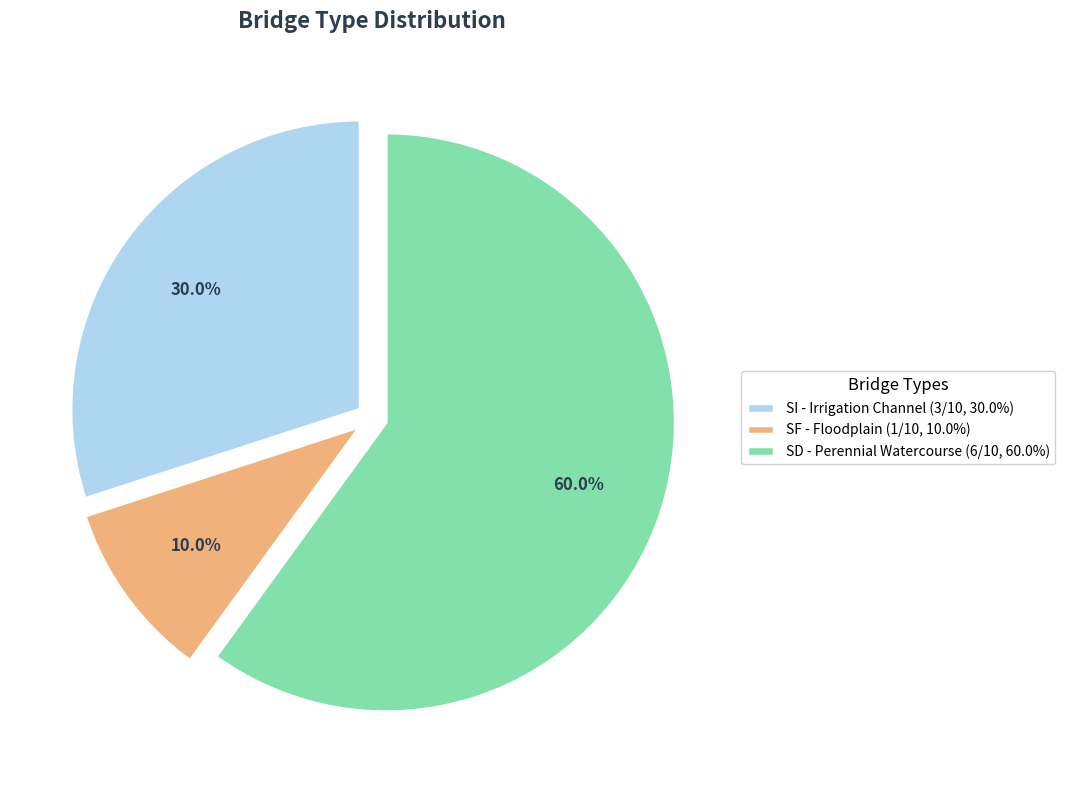

To the nearest percent, what is the difference between the largest and smallest slice percentages?

50%